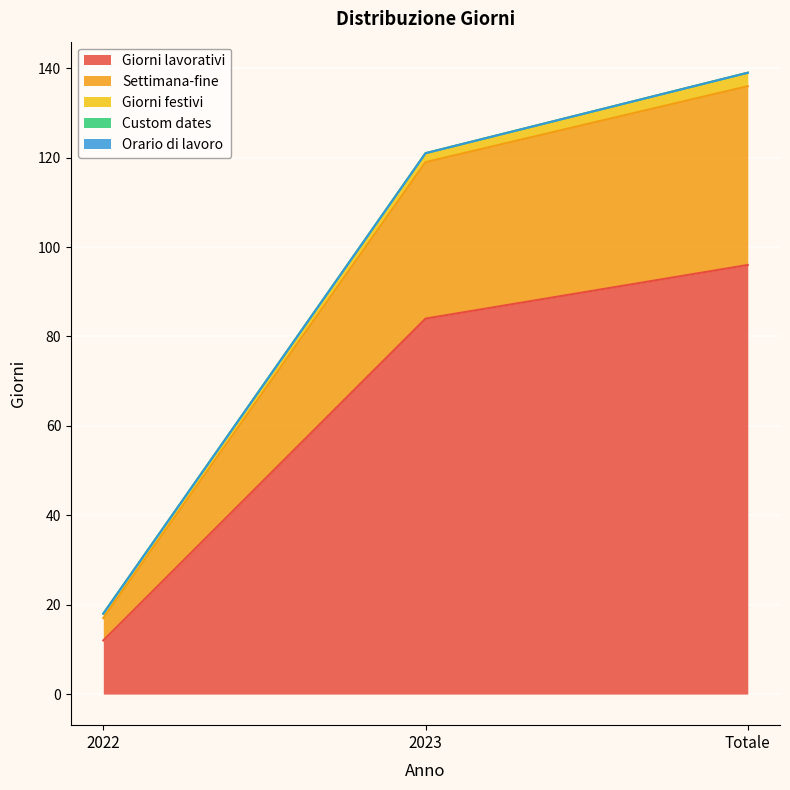

Which series has the largest range (max minus min)?

Giorni lavorativi